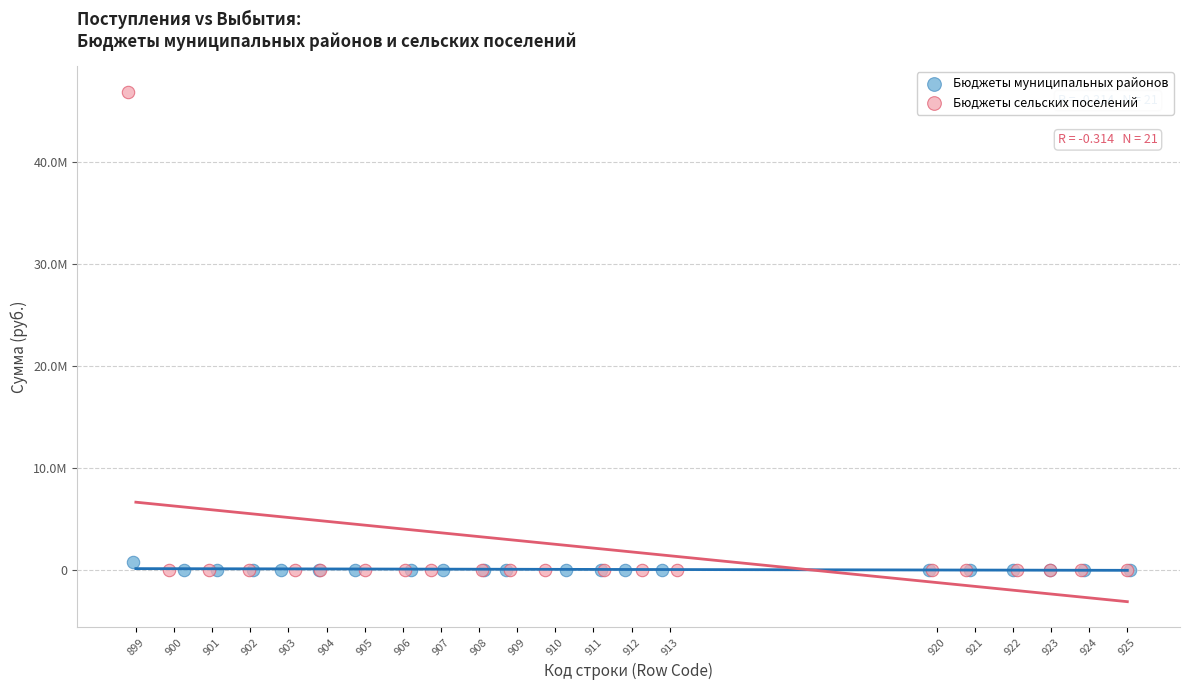

What are all the series names shown in the legend?

Бюджеты муниципальных районов, Бюджеты сельских поселений